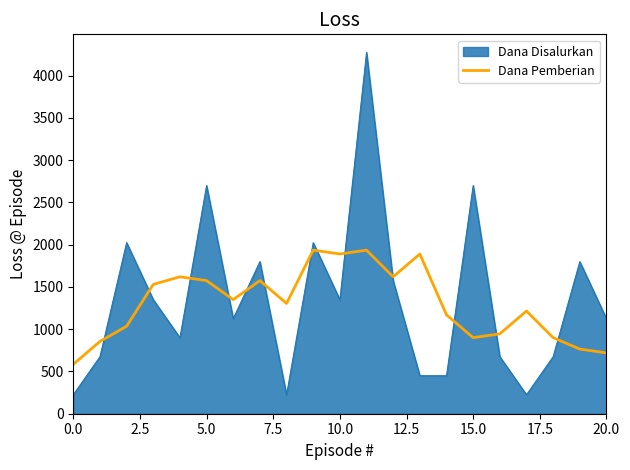

List the series in order of their peak value, lowest first.

Dana Pemberian, Dana Disalurkan